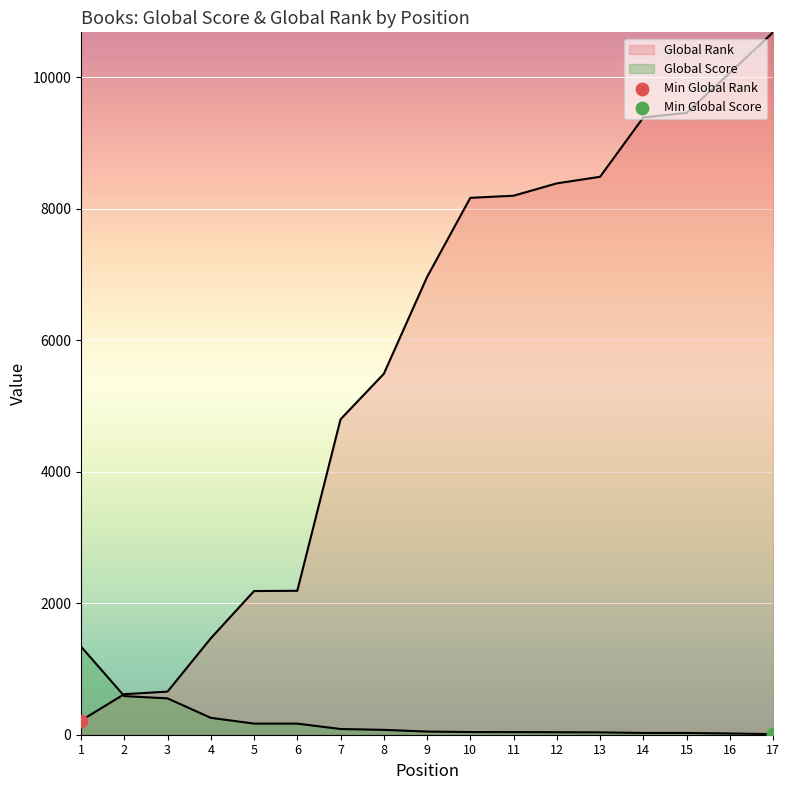

Is the value of Global Rank at 4 greater than the value of Global Score at 3?

Yes